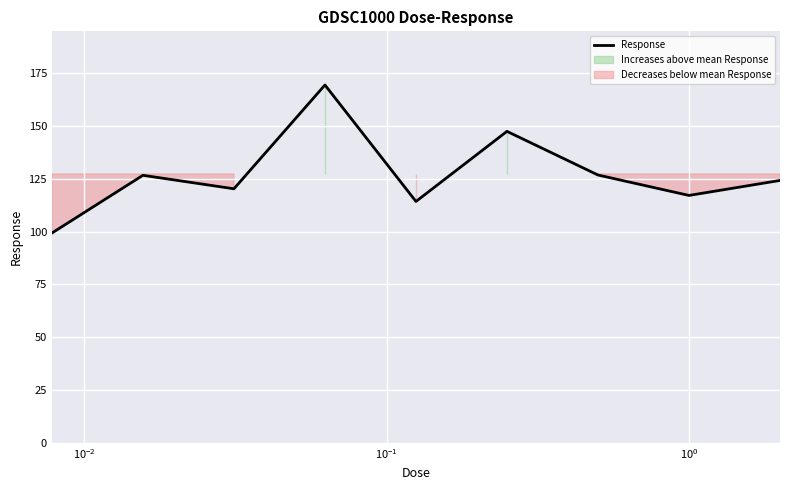

What is the maximum value for Response?

169.5